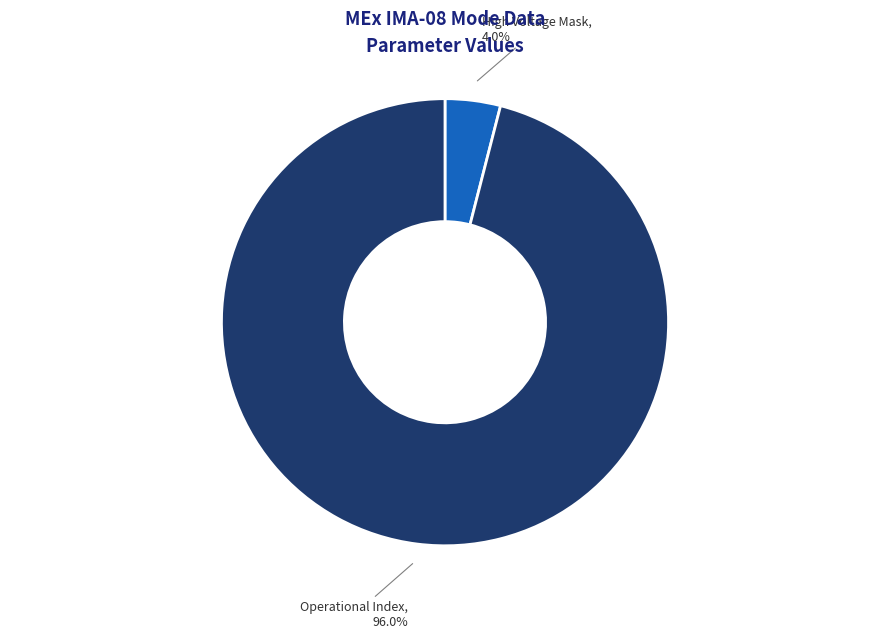

The High Voltage Mask slice represents 15% of the pie. True or false?

False